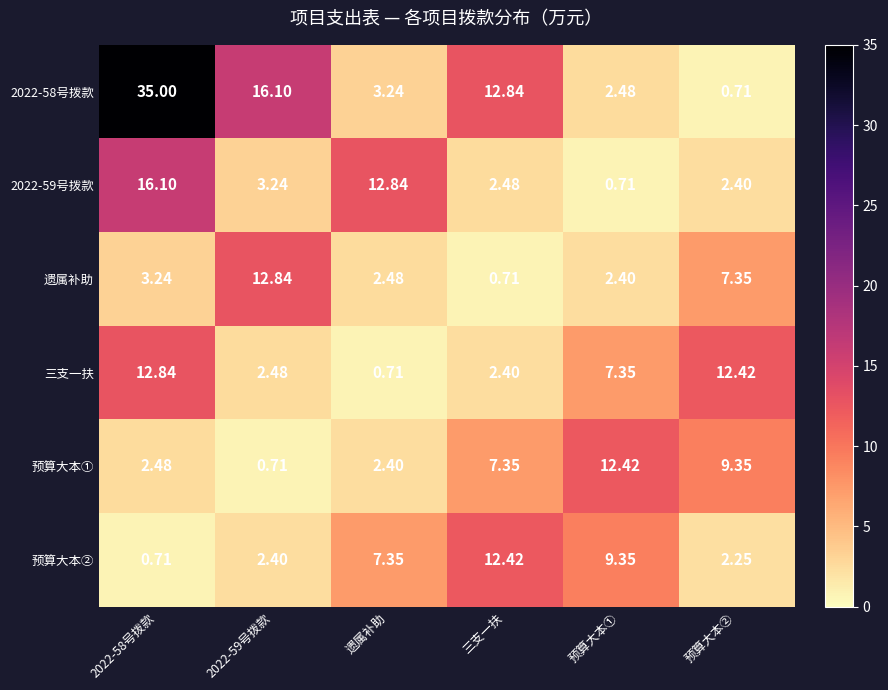

Between 2022-59号拨款 and 三支一扶, which series saw the biggest shift?

遗属补助